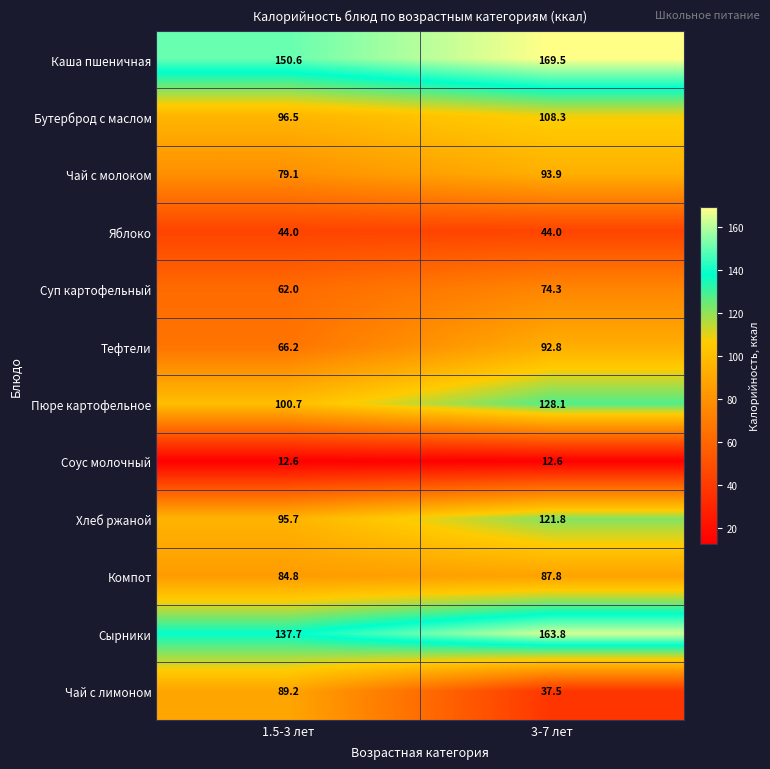

At which label is Пюре картофельное closest to 114?

1.5-3 лет